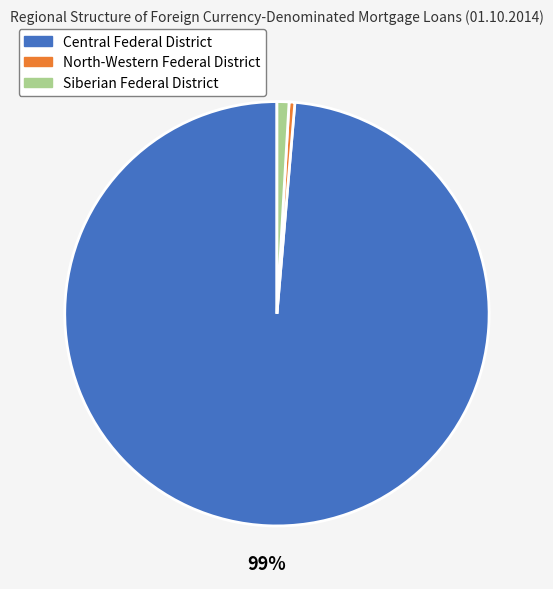

Which slice is the largest?

Central Federal District